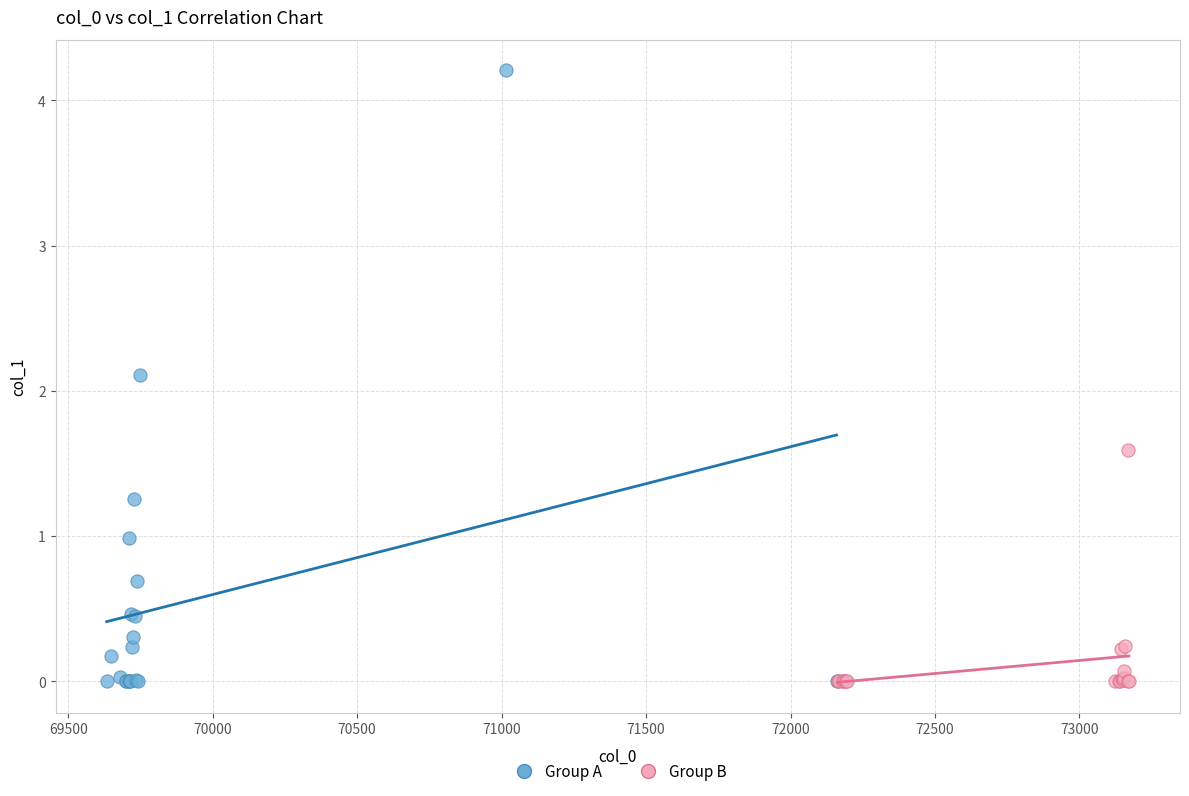

Which series has the largest Y range (max minus min)?

Group A